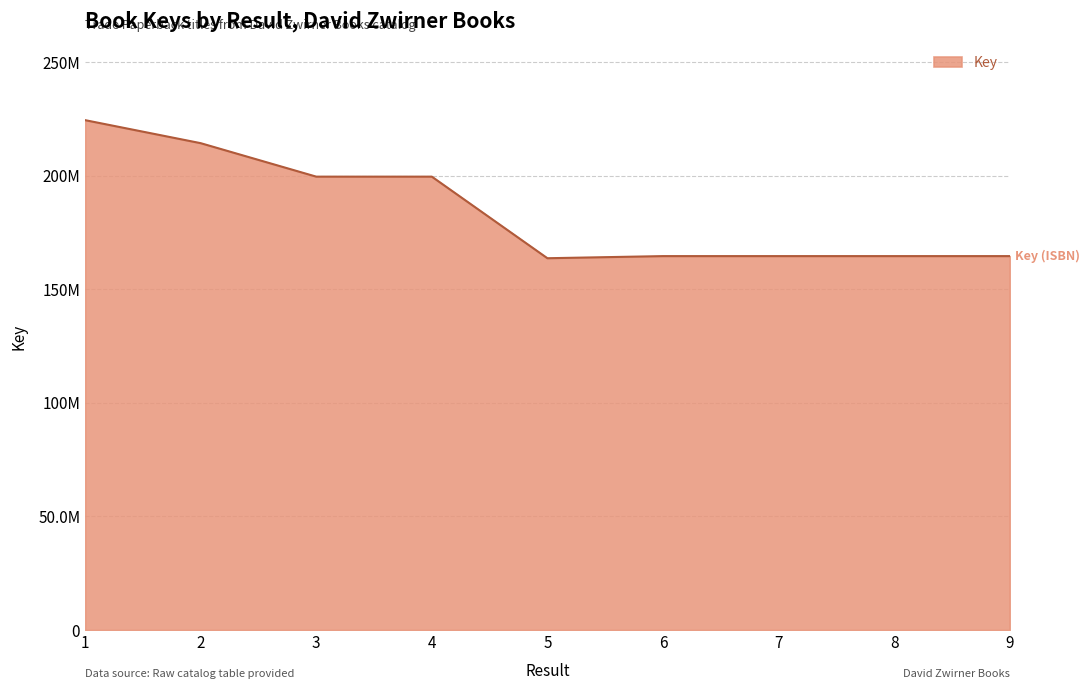

How many values exceed 164670505?

4